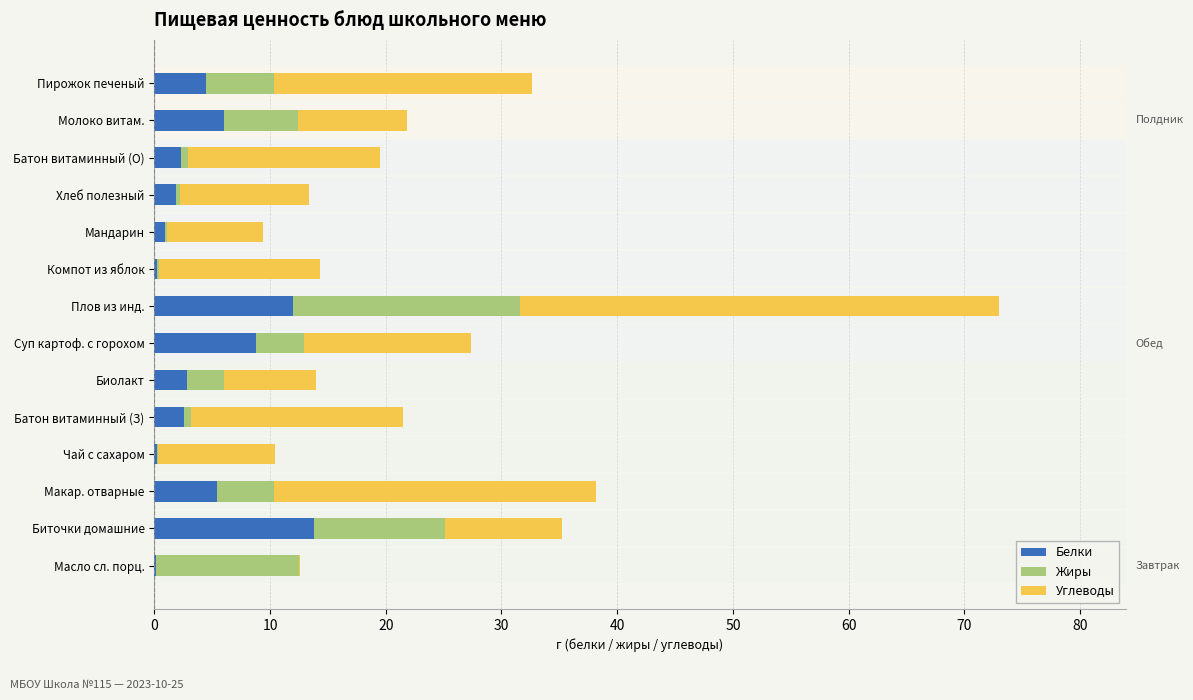

Which series has the widest spread of values?

Углеводы